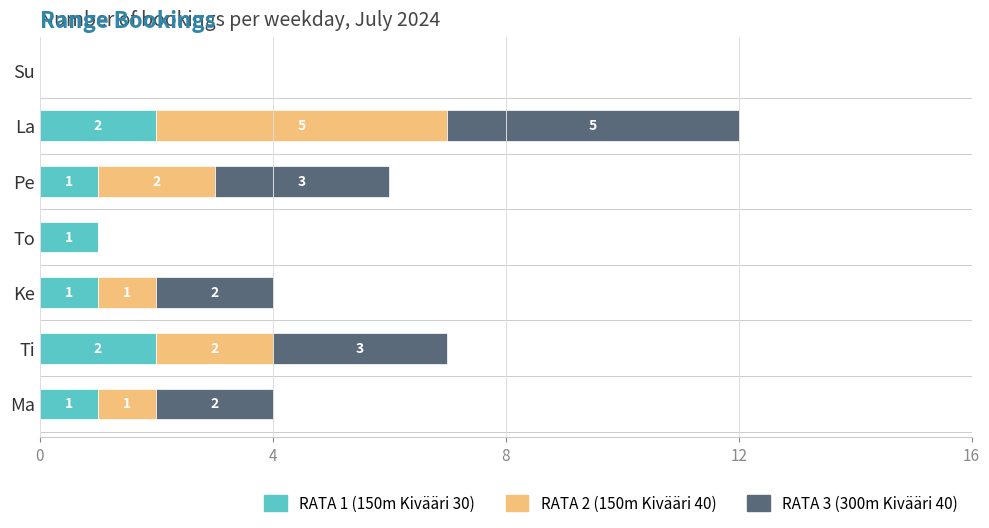

What is the label of the 4th bar from the left?

To